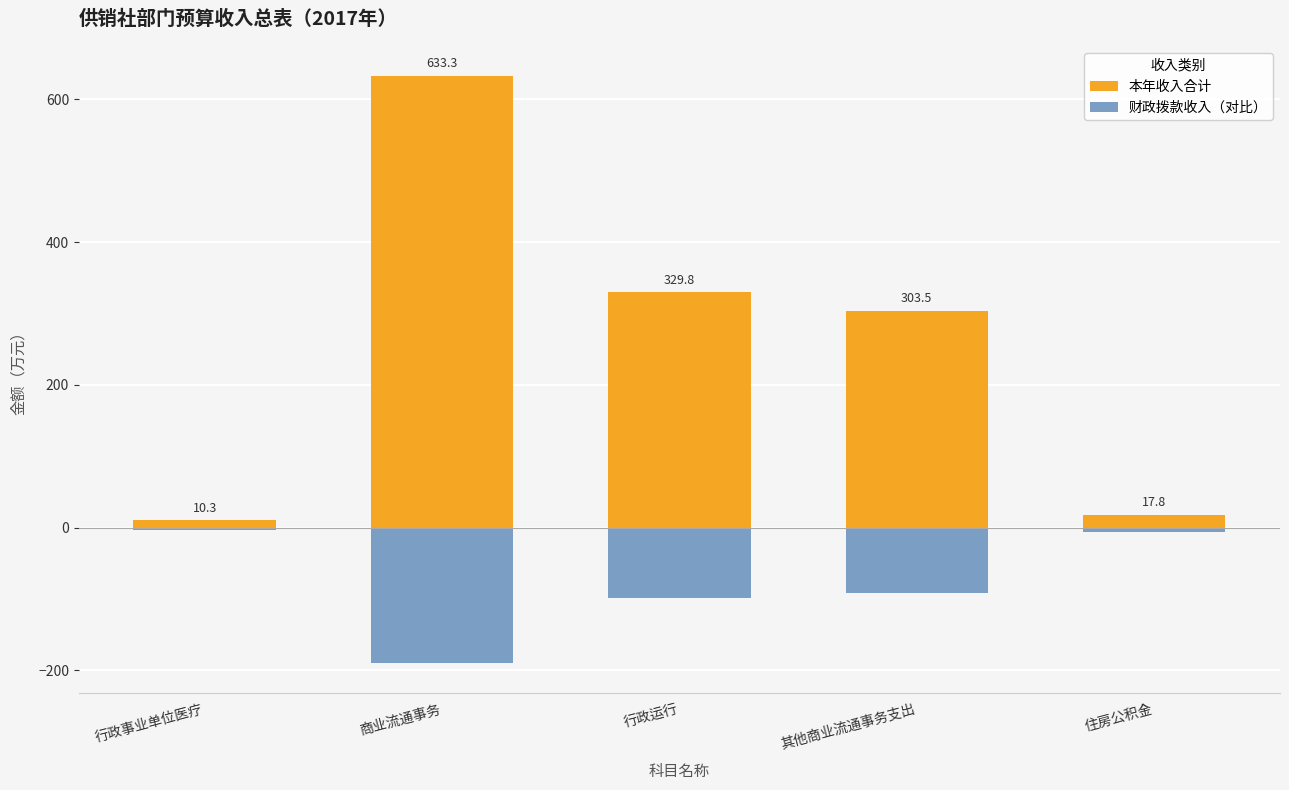

What is the label of the 1st bar from the right?

住房公积金